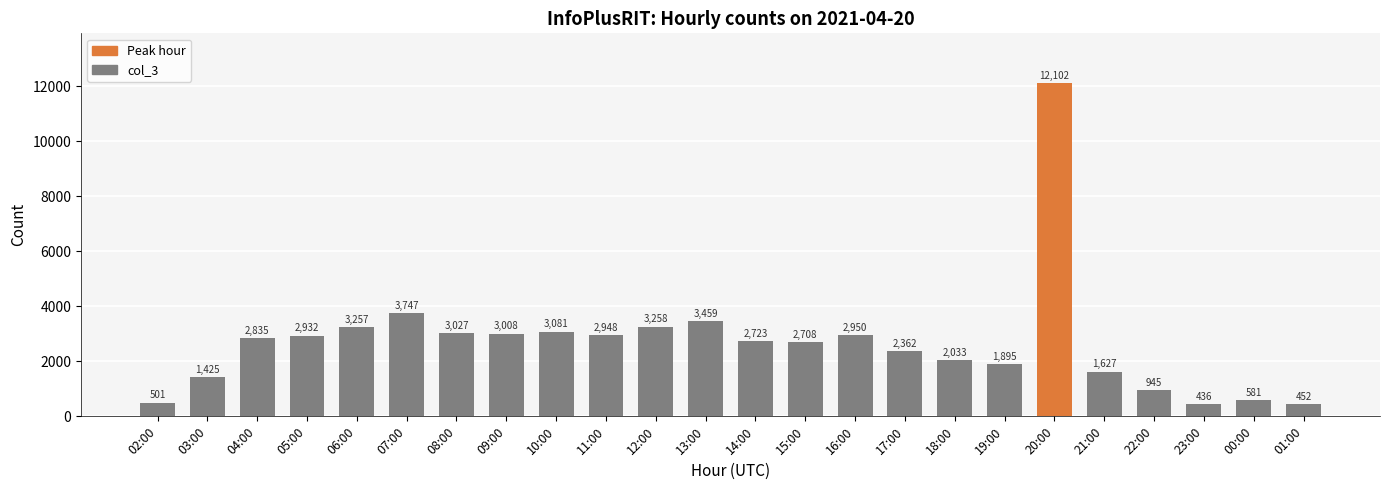

What is the average value?

2679